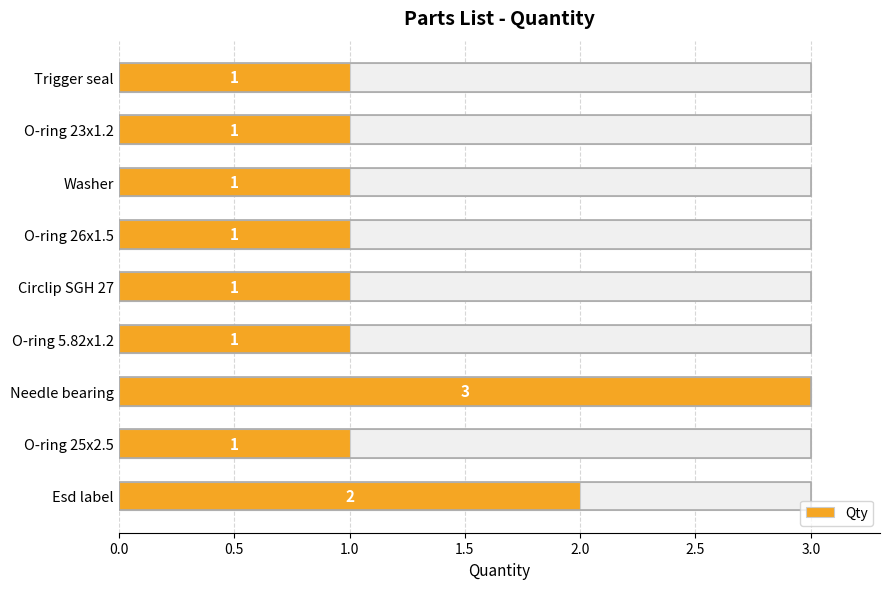

The value at O-ring 5.82x1.2 is 1. True or false?

True